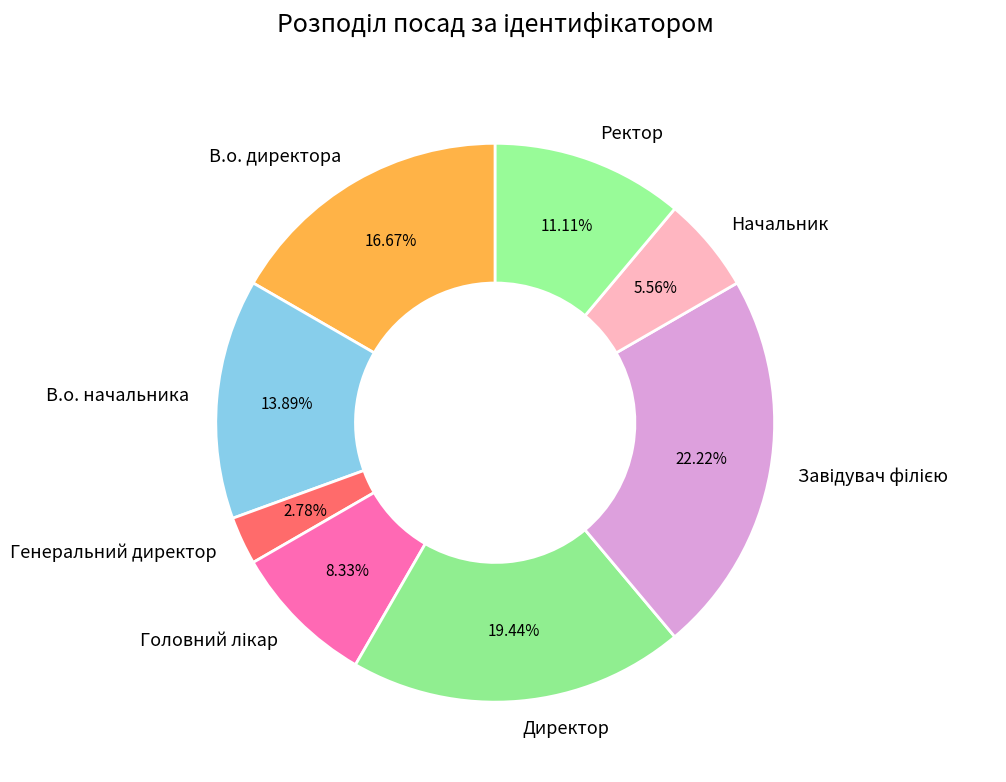

Do Начальник and Ректор together represent more than half of the pie?

No